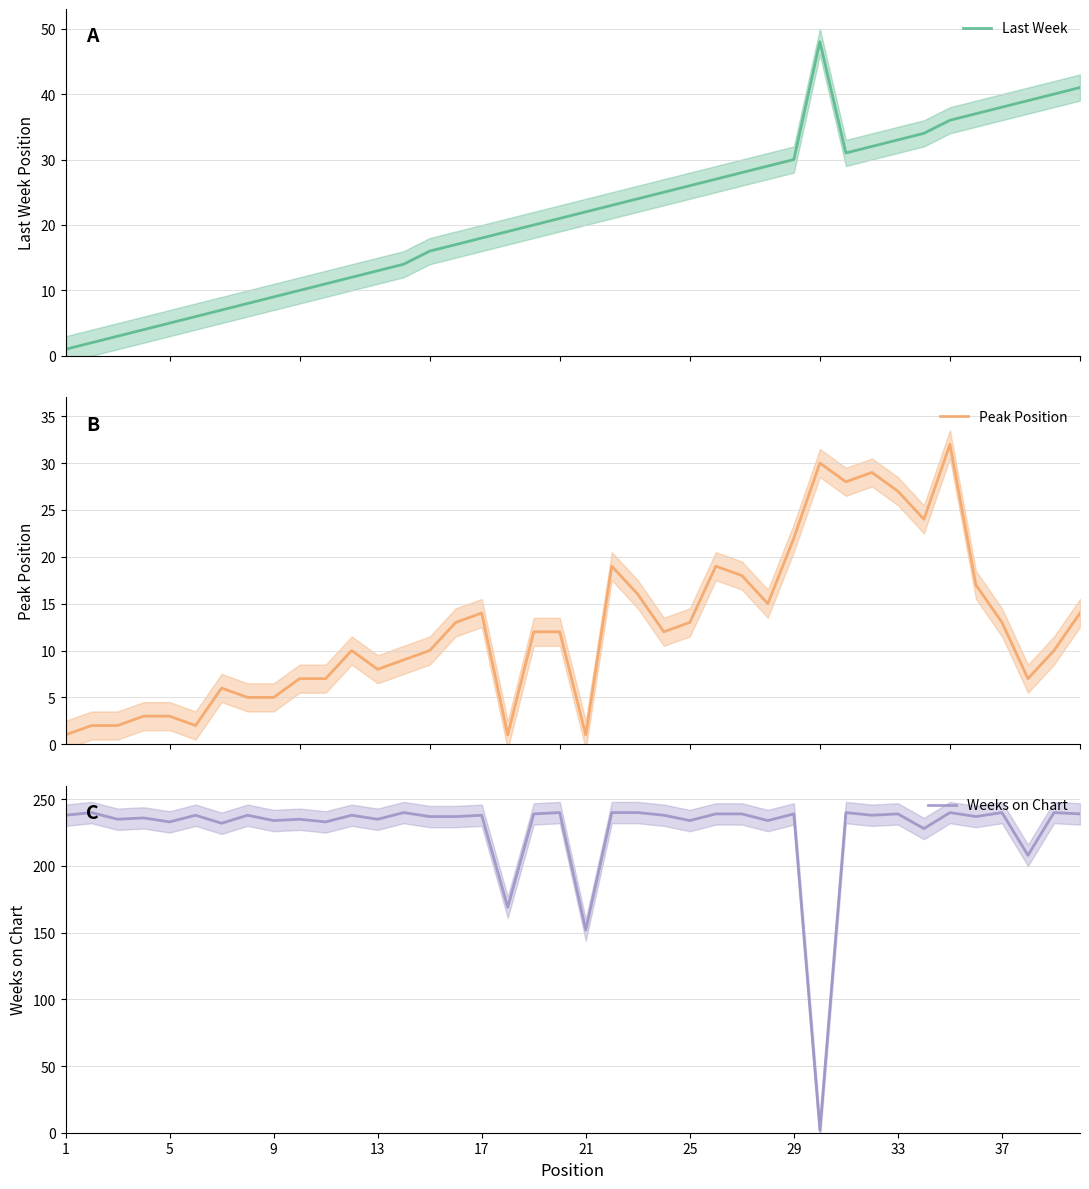

At 21, list the series in order from largest to smallest.

Weeks on Chart, Last Week, Peak Position